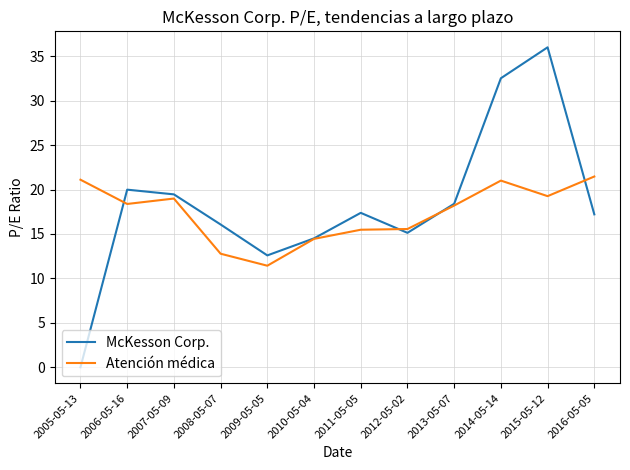

Does the chart display data point markers on the line(s)?

No